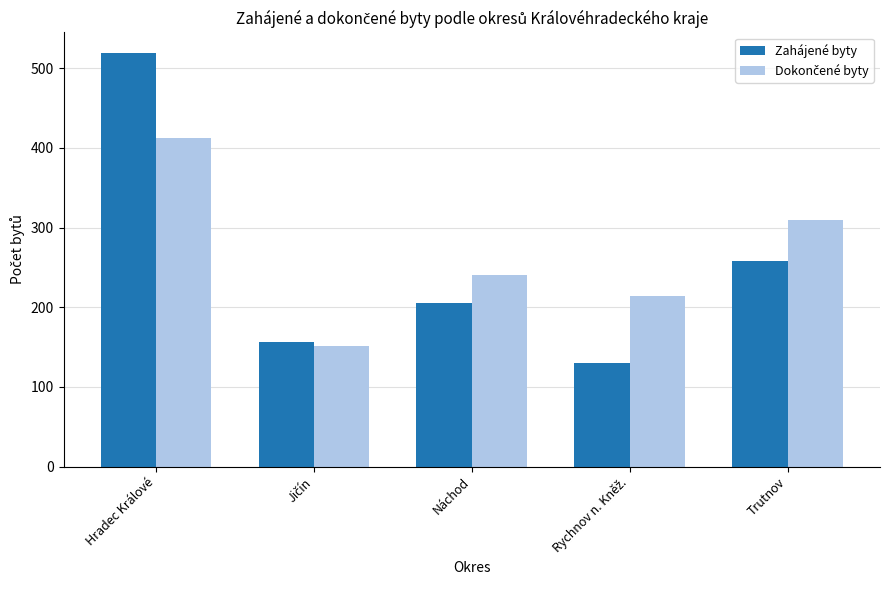

Are the bars grouped side by side (vs. stacked)?

Yes